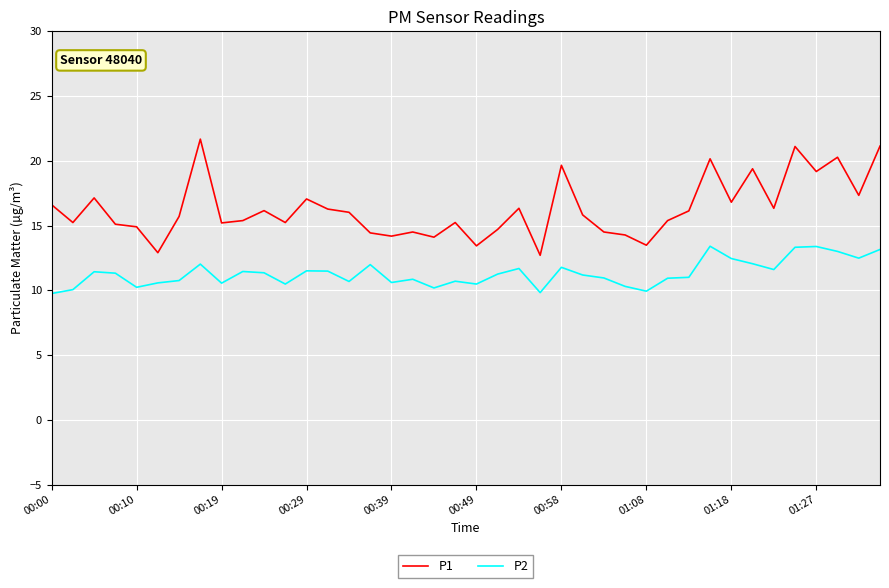

List the series in order of their overall mean, lowest first.

P2, P1